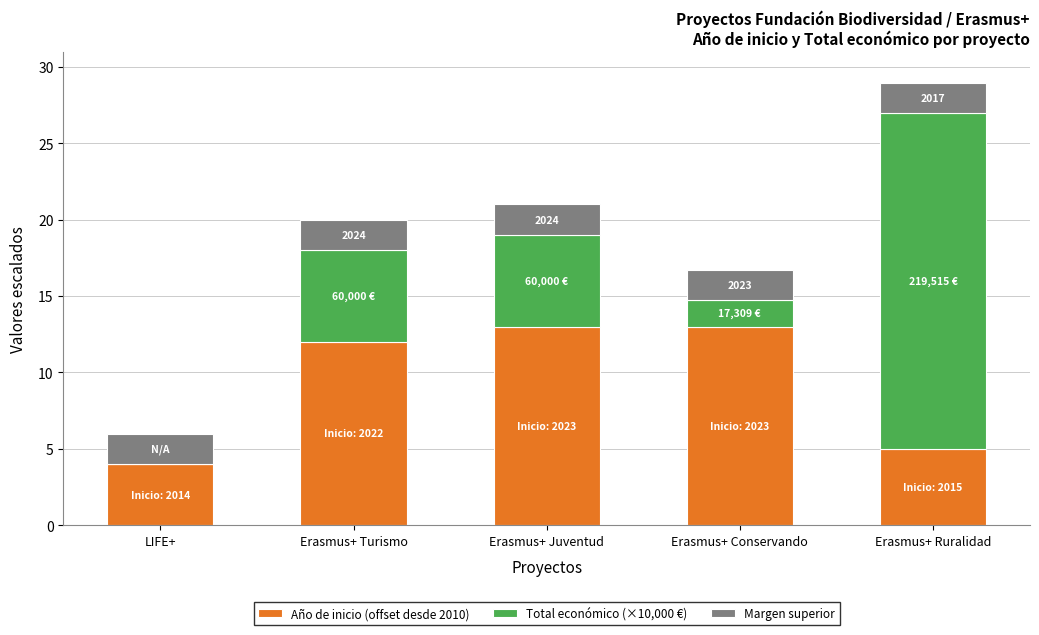

The value of Año de inicio (offset desde 2010) at LIFE+ is 2.2. True or false?

False